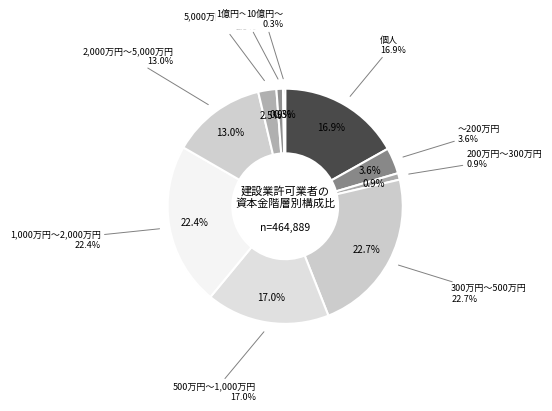

The 300万円～500万円 slice represents 23% of the pie. True or false?

True